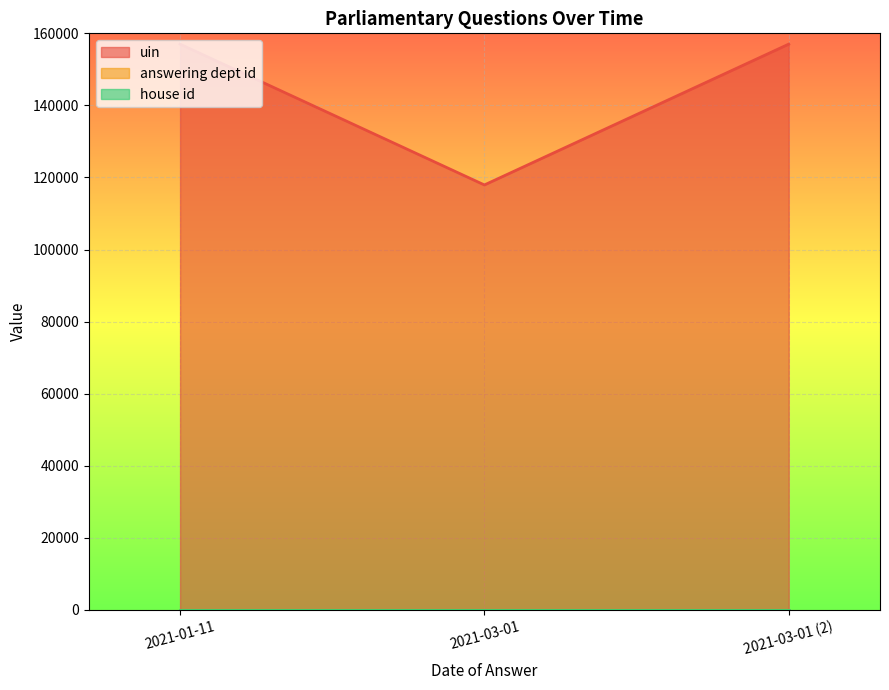

Does the chart display data point markers on the line(s)?

No